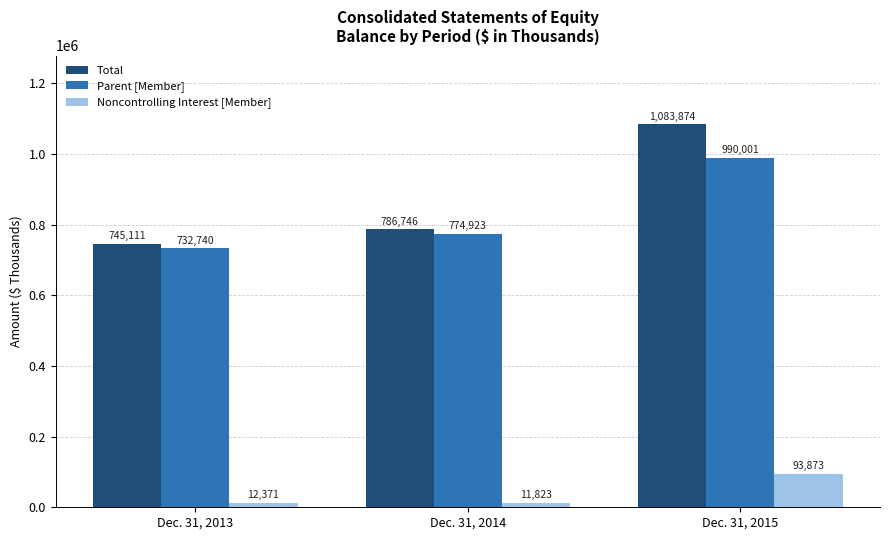

What is the total value across all series at Dec. 31, 2013?

1490222